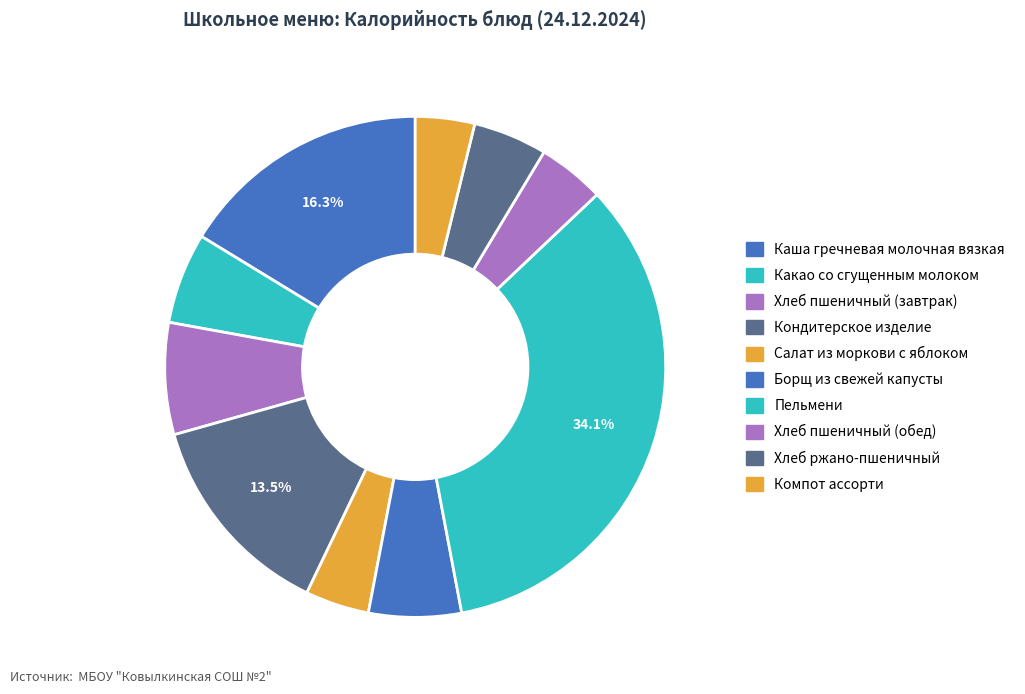

How many segments does this pie chart have?

10